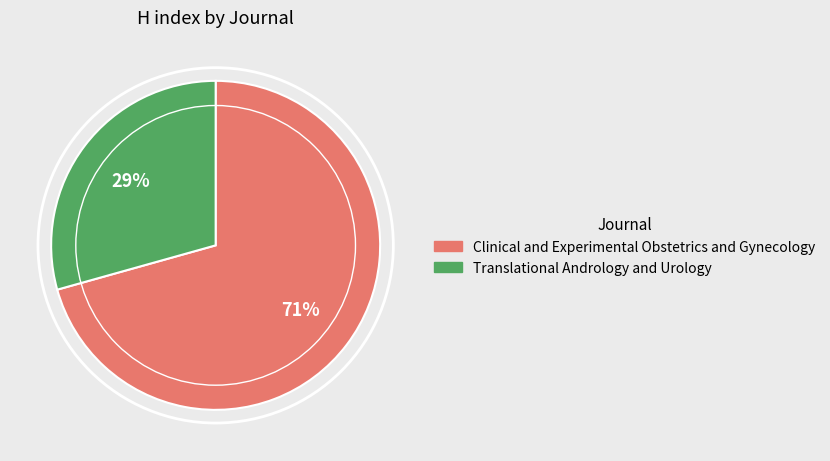

Count the number of slices in the pie.

2